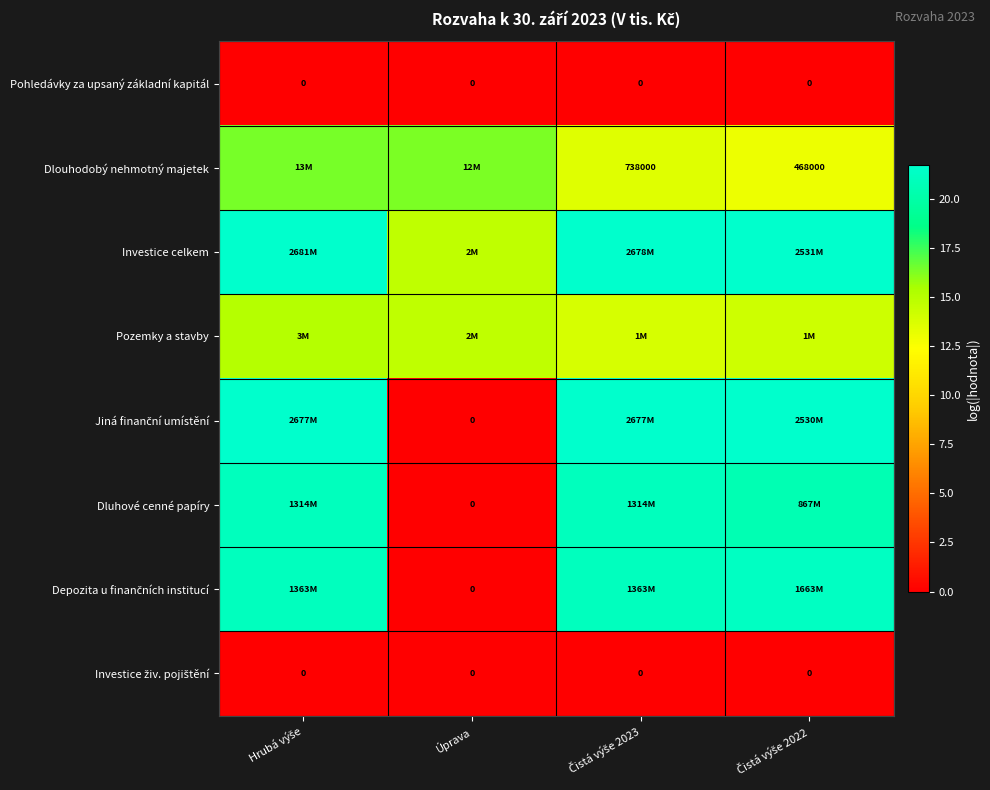

At which category does the chart reach its peak across all series?

Hrubá výše